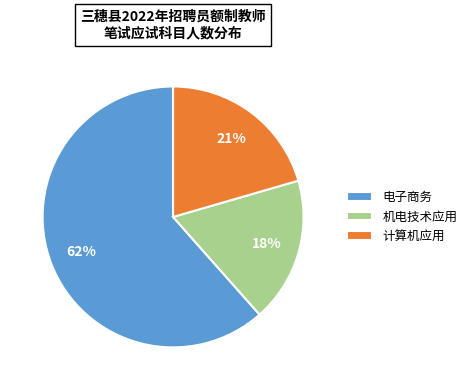

Which slice is the smallest?

机电技术应用